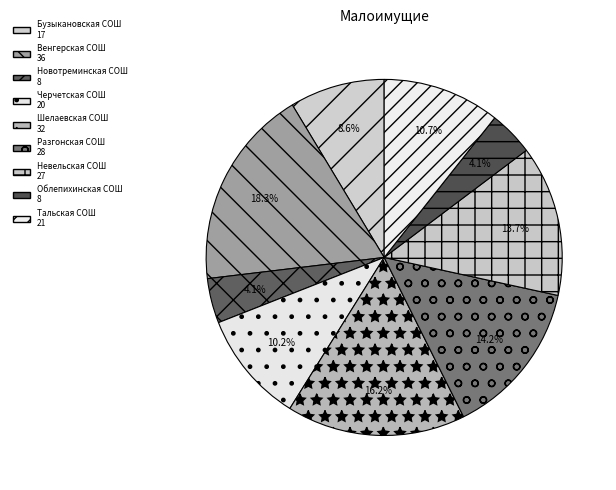

How many slices are in this pie chart?

9